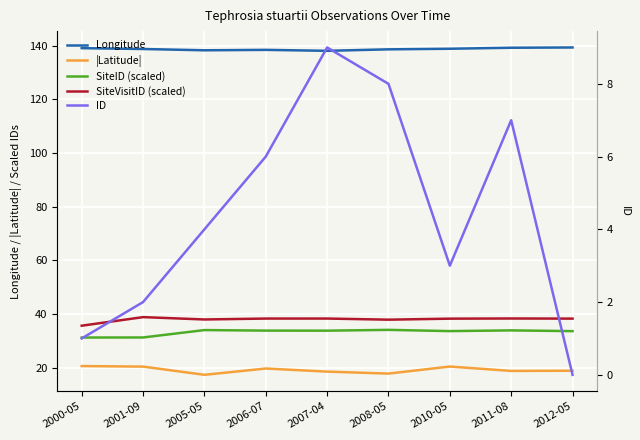

At which category is the sum across all series the highest?

2007-04